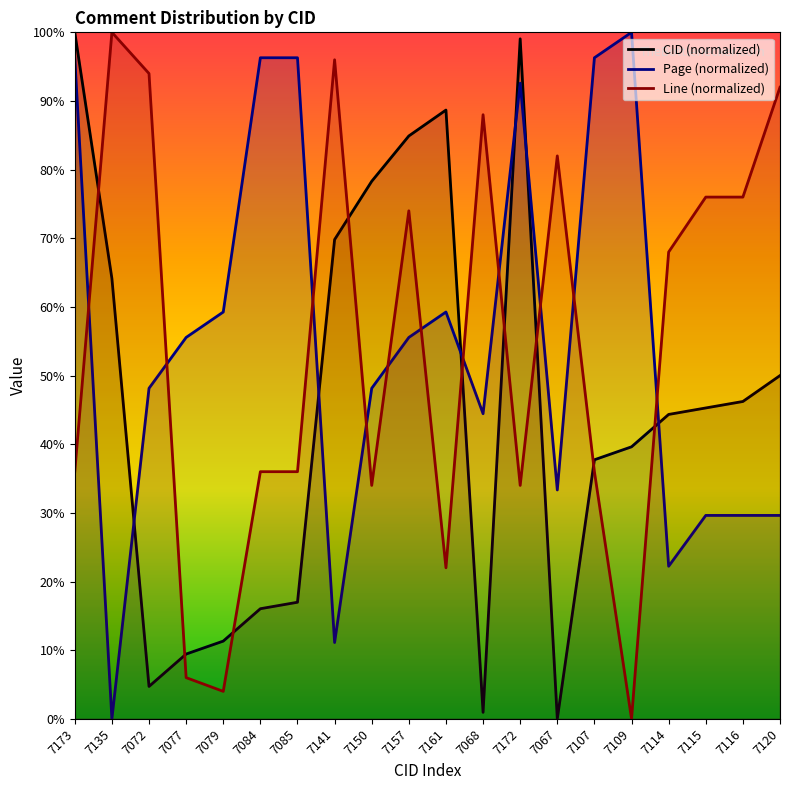

Where is the first local minimum for Page?

7135